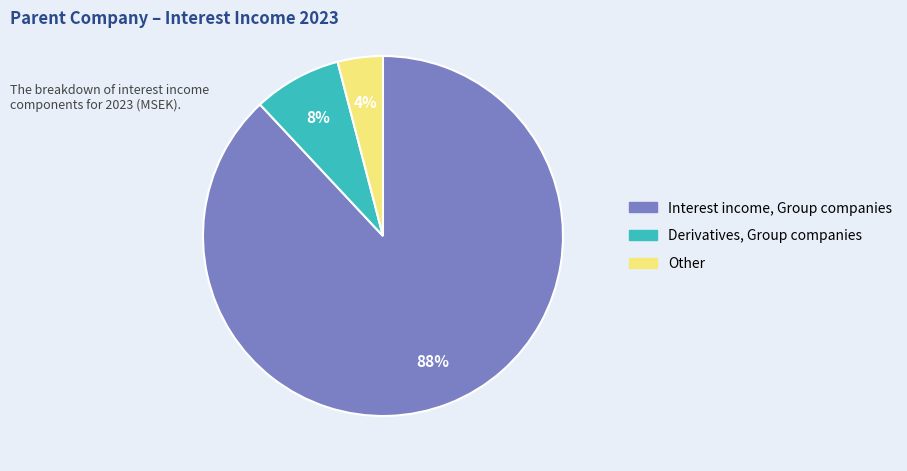

What is the smallest slice in the pie chart?

Other